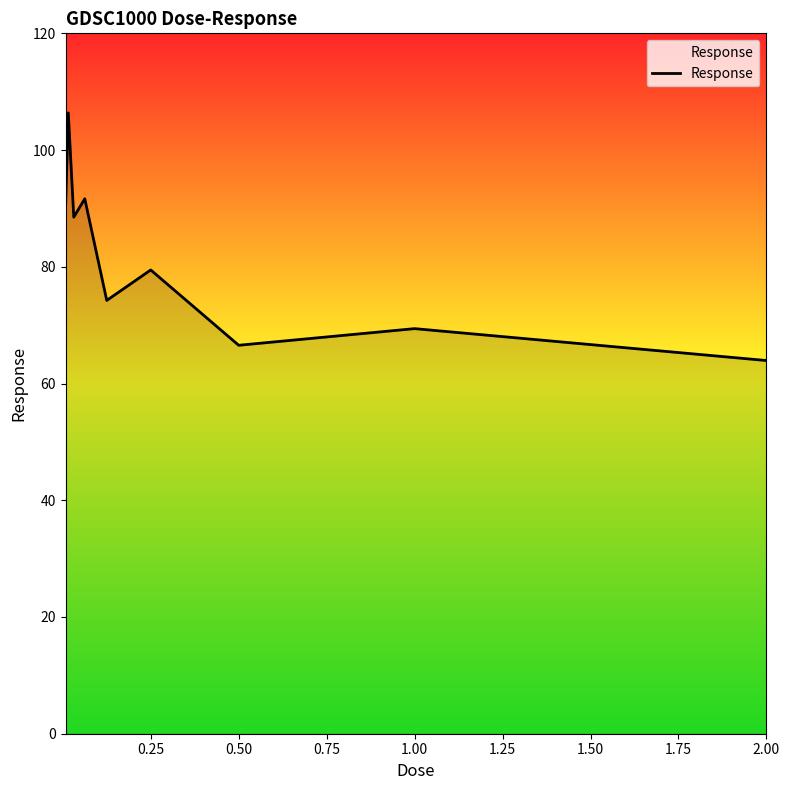

True or false: the data has more than 2 interior local peaks.

True